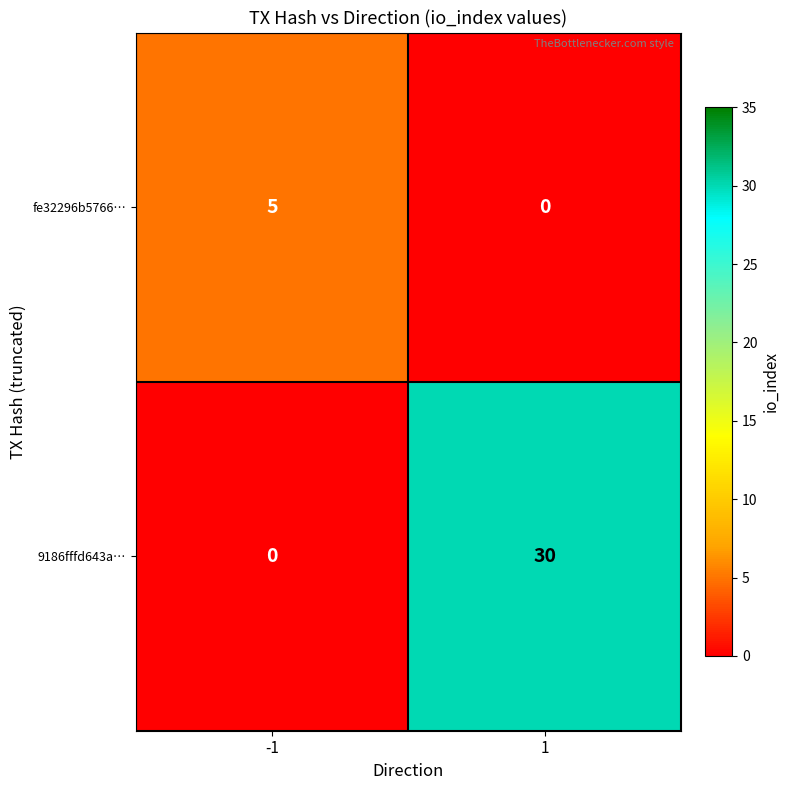

At -1, list the series in order from smallest to largest.

9186fffd643a…, fe32296b5766…